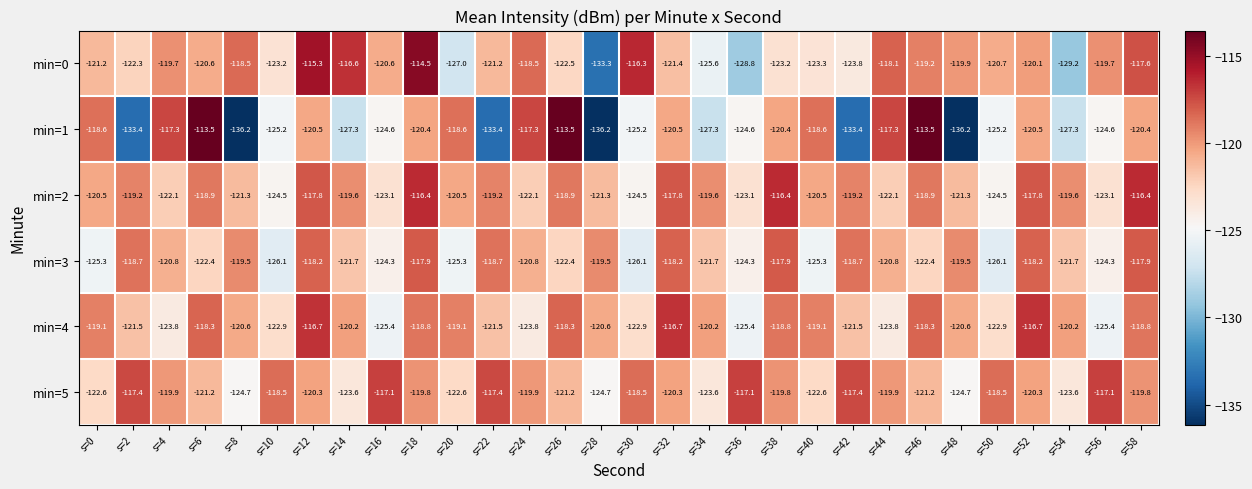

Which series has the largest total across all categories?

min=2